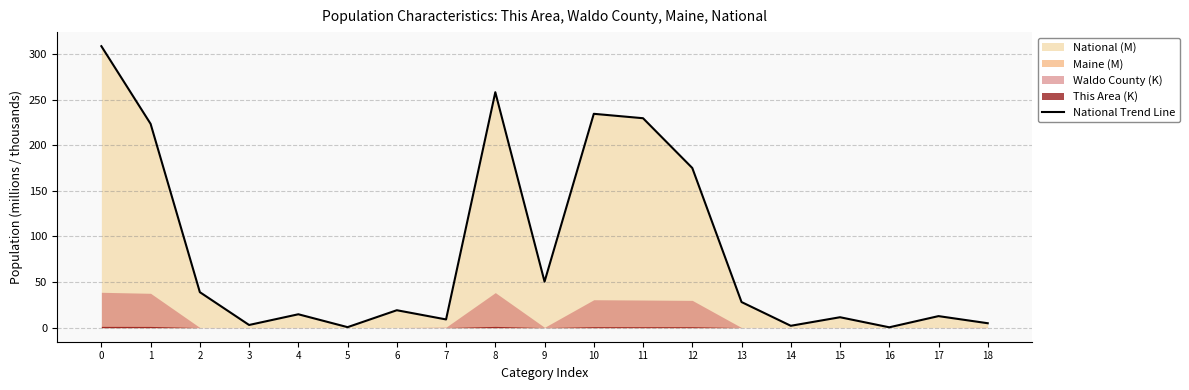

Rank the categories by value from lowest to highest.

16, 5, 14, 3, 18, 7, 15, 17, 4, 6, 13, 2, 9, 12, 1, 11, 10, 8, 0